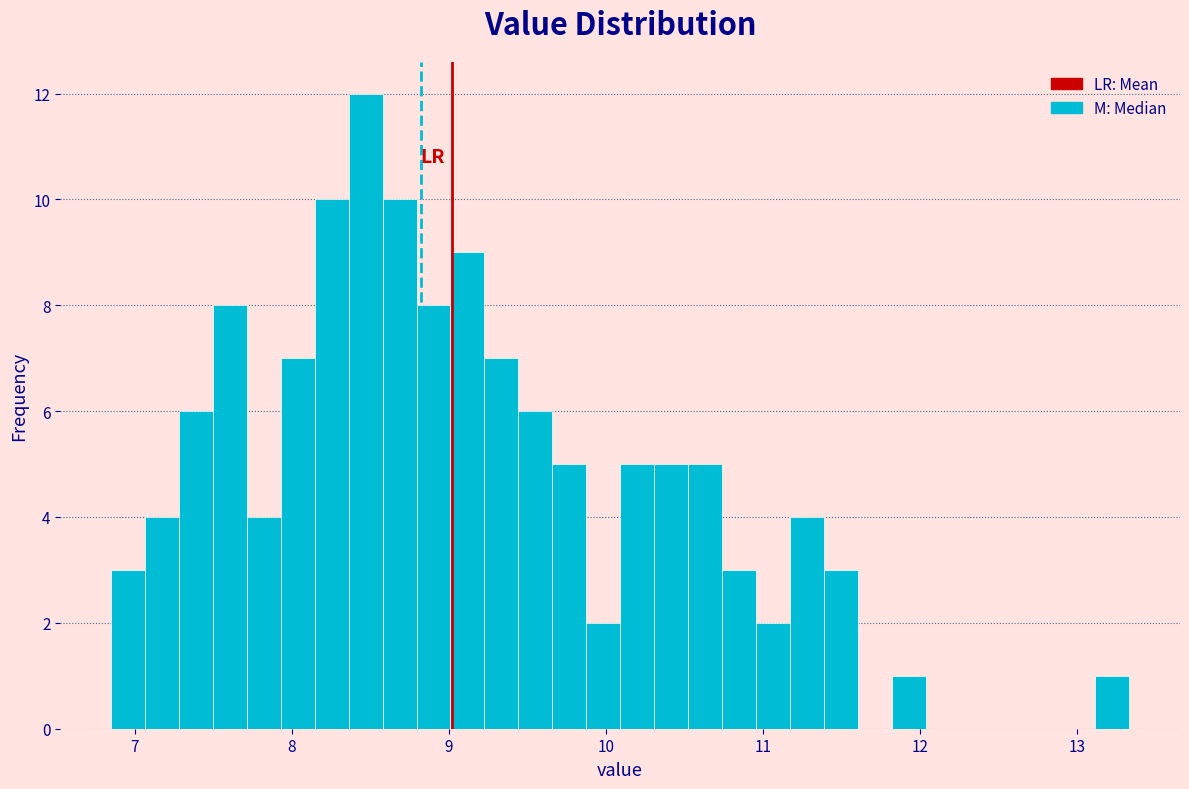

Read against the x-axis, roughly where is the centre of the tallest bar?

8.5